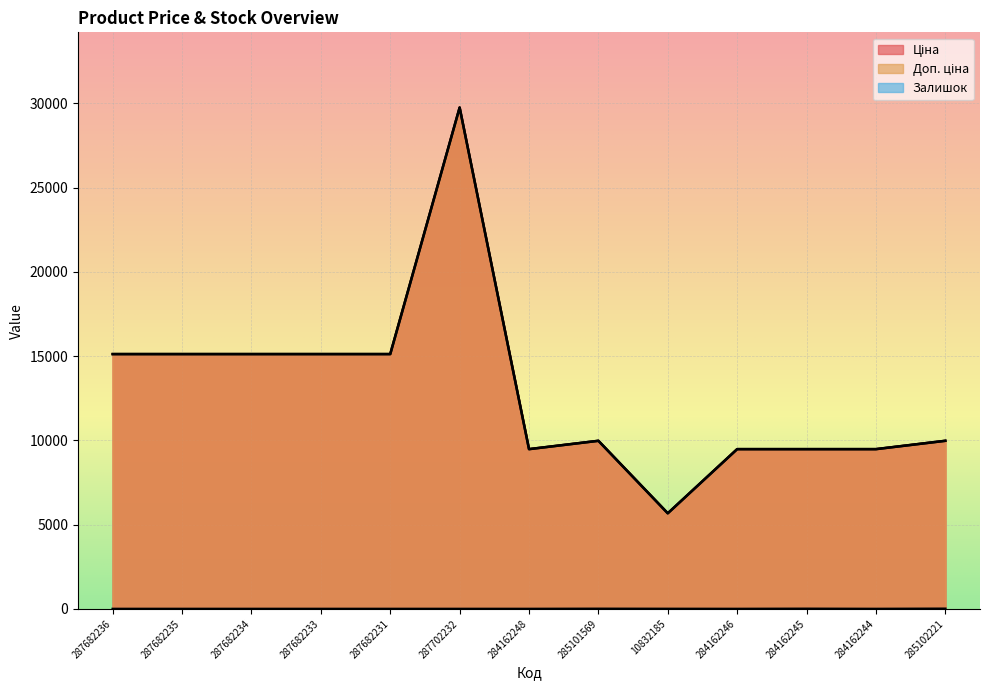

List the series in order of their peak value, lowest first.

Залишок, Ціна, Доп. ціна